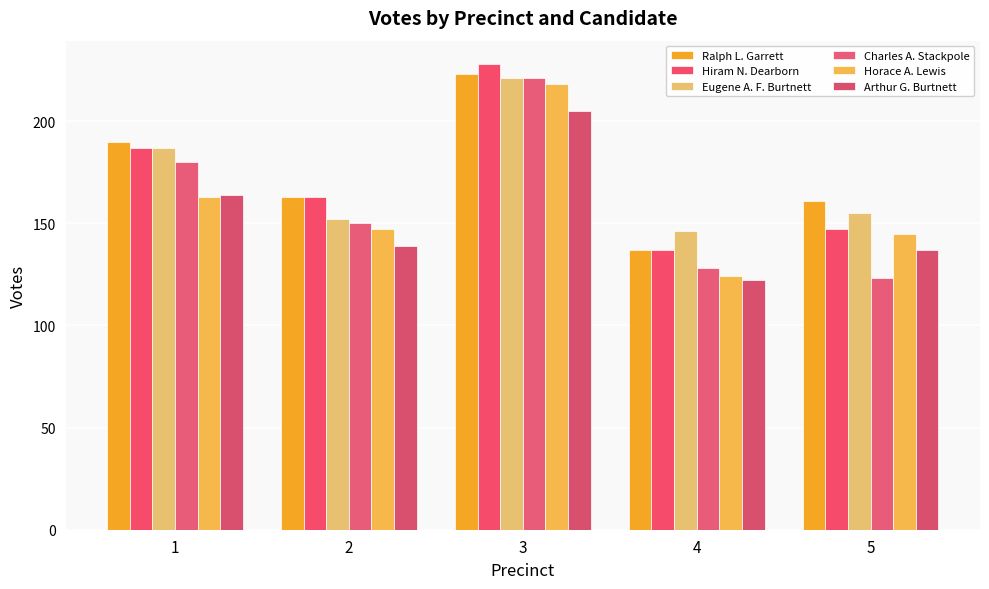

True or false: Eugene A. F. Burtnett has a value of 248 at 4.

False